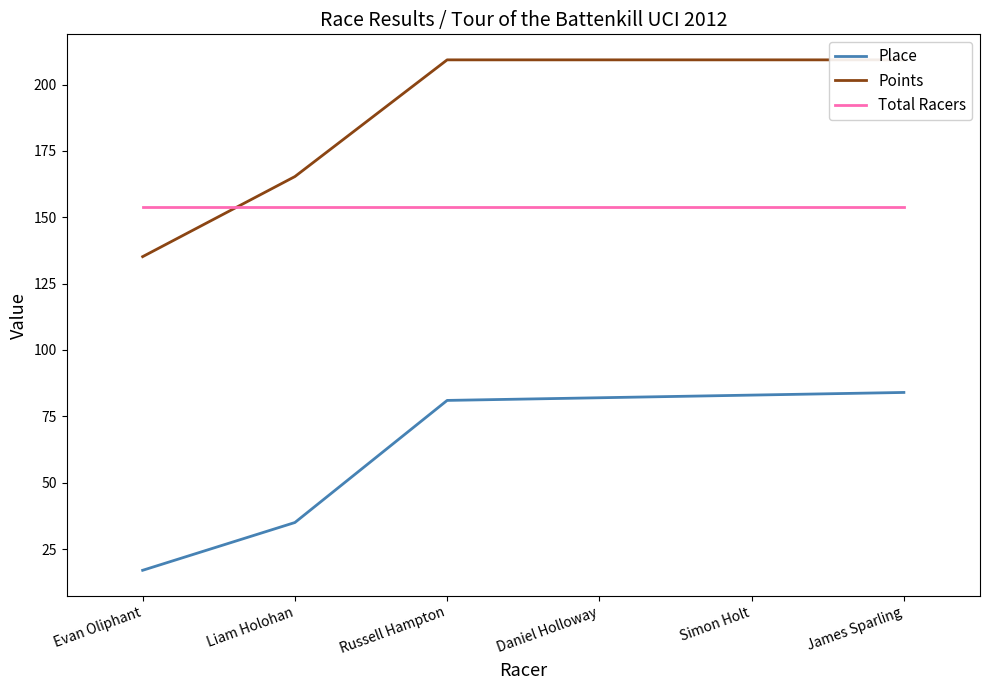

The value of Points at James Sparling is 121.1. True or false?

False